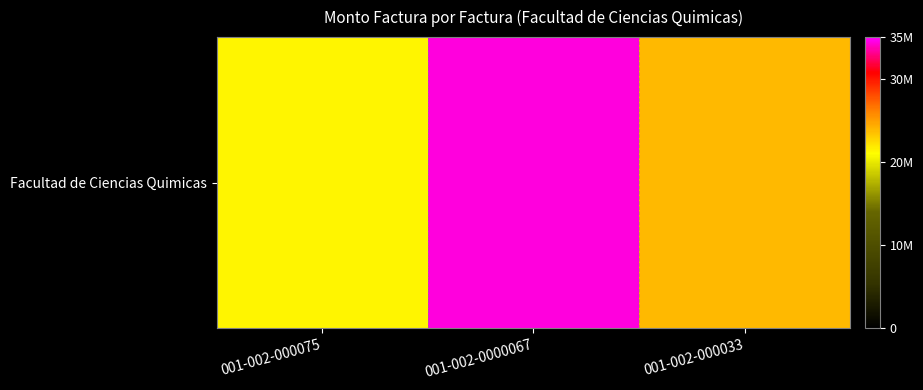

Which label corresponds to the smallest value in the chart?

001-002-000075